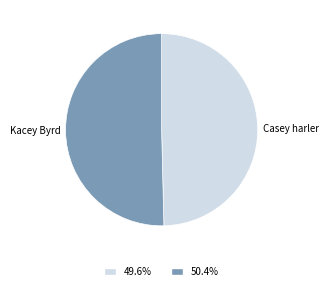

Which slice represents more than half of the pie?

Kacey Byrd